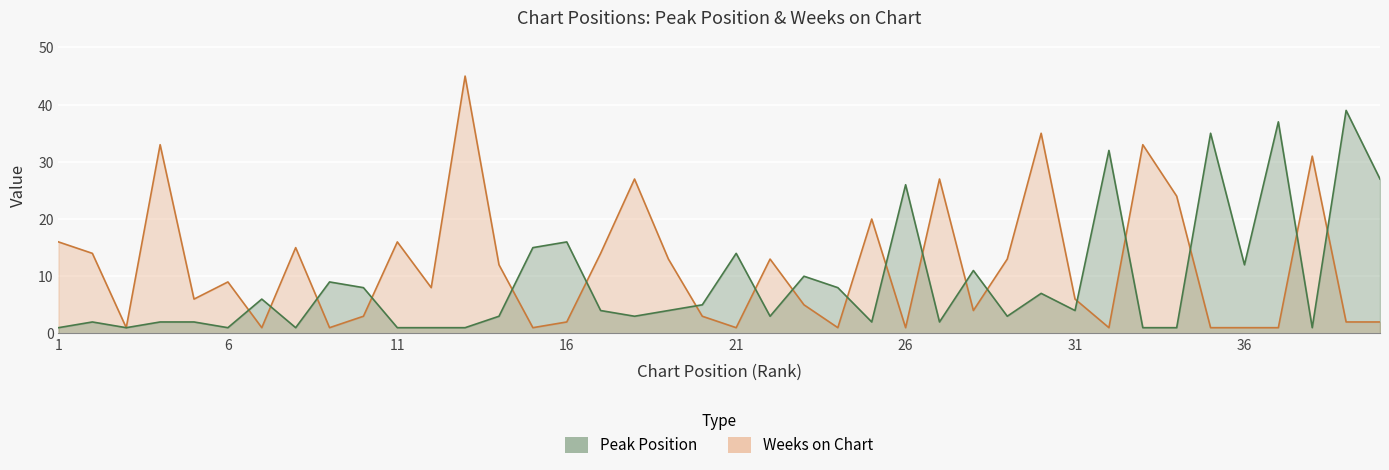

At how many categories does at least one series exceed 9?

30